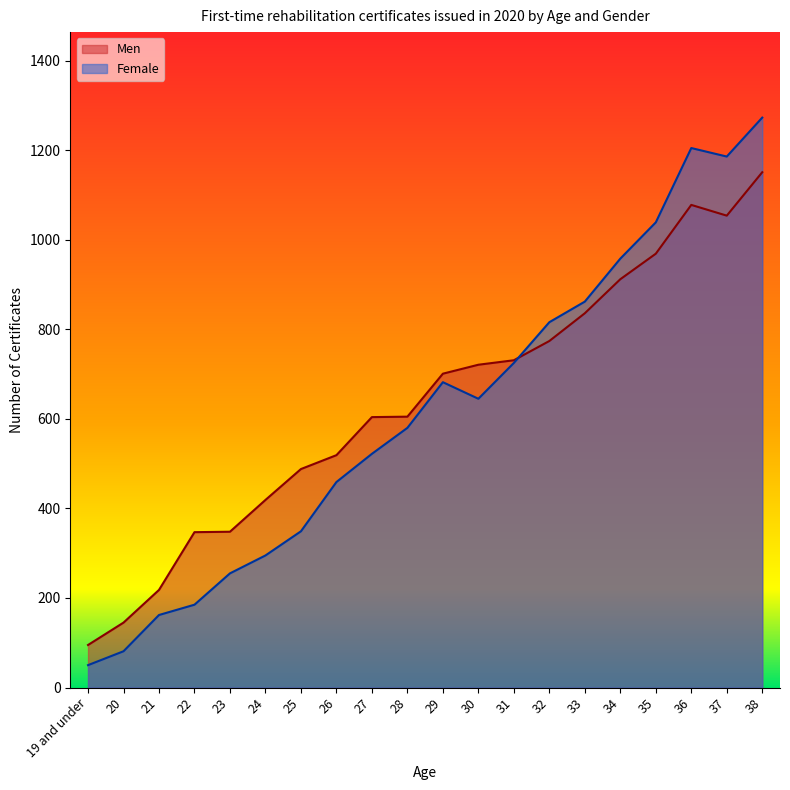

What is the smallest value displayed?

50